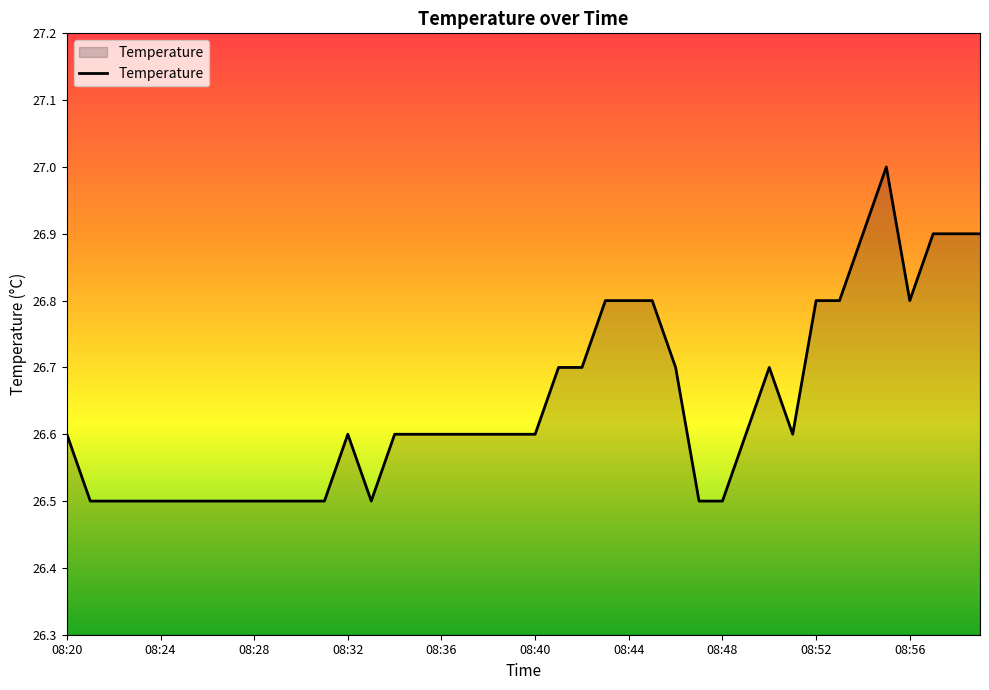

True or false: the data has more than 2 interior local peaks.

True